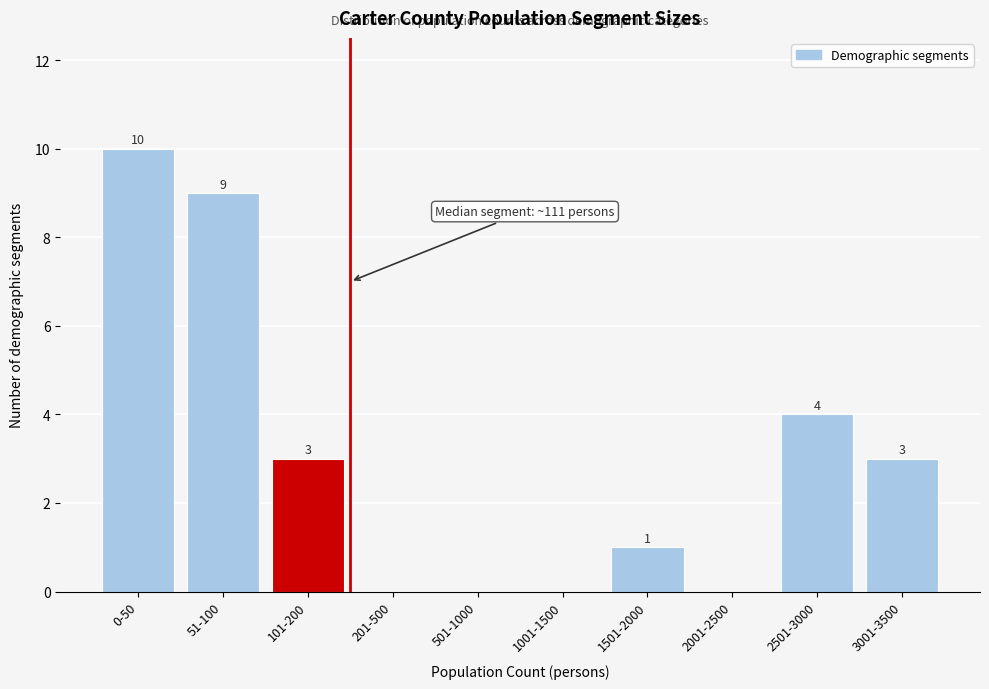

Reading left to right, what are all the values shown in this chart?

0-50=10	51-100=9	101-200=3	201-500=0	501-1000=0	1001-1500=0	1501-2000=1	2001-2500=0	2501-3000=4	3001-3500=3